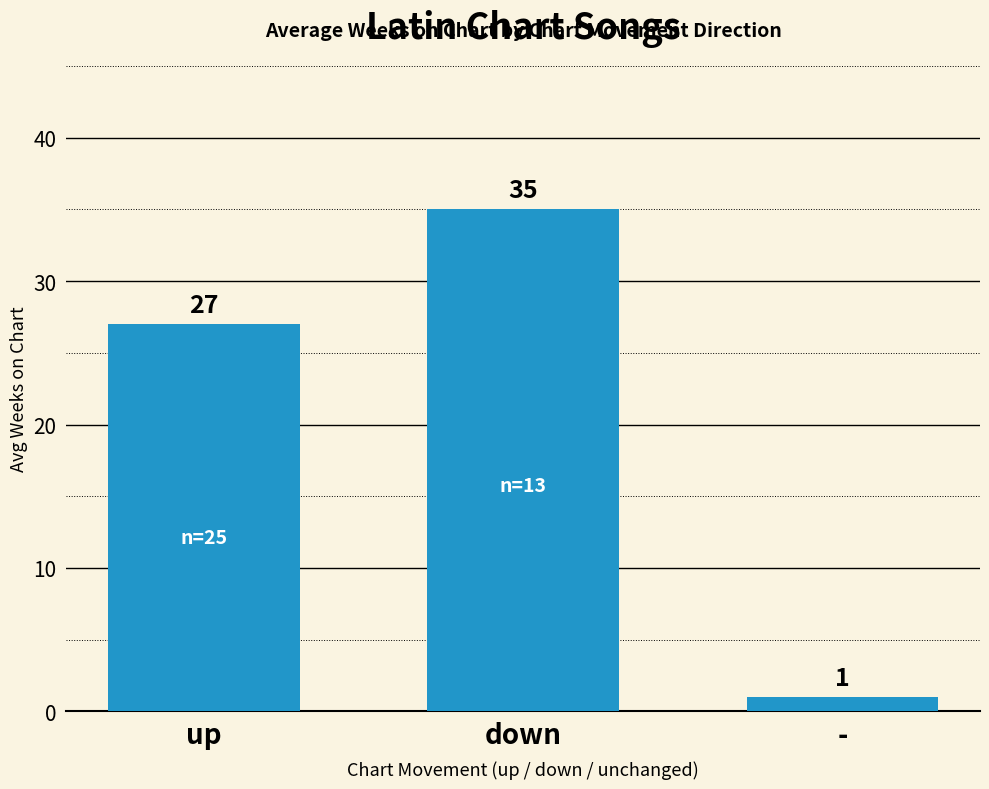

What is the difference between the maximum and minimum values?

34